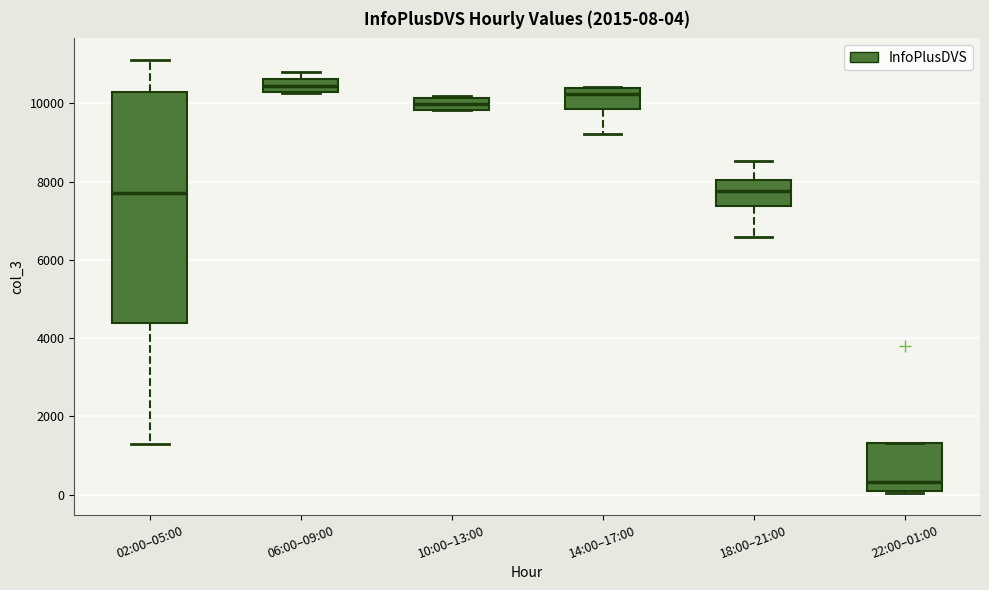

Comparing the boxes themselves (not the whiskers), which one is the tallest?

02:00–05:00